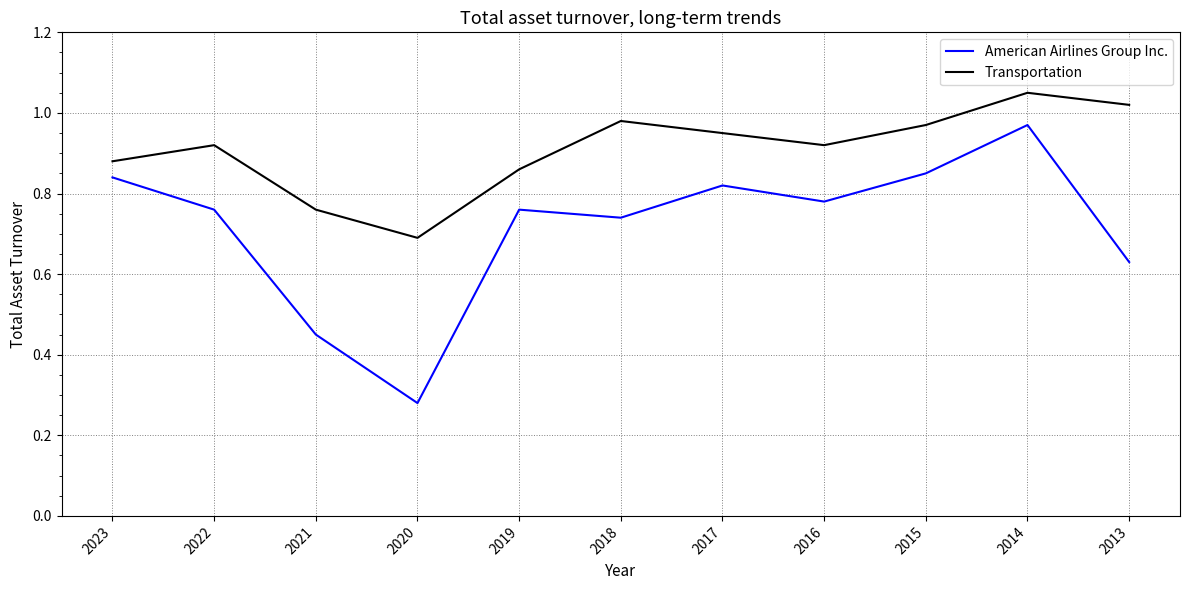

True or false: Transportation and American Airlines Group Inc. cross at least once.

False